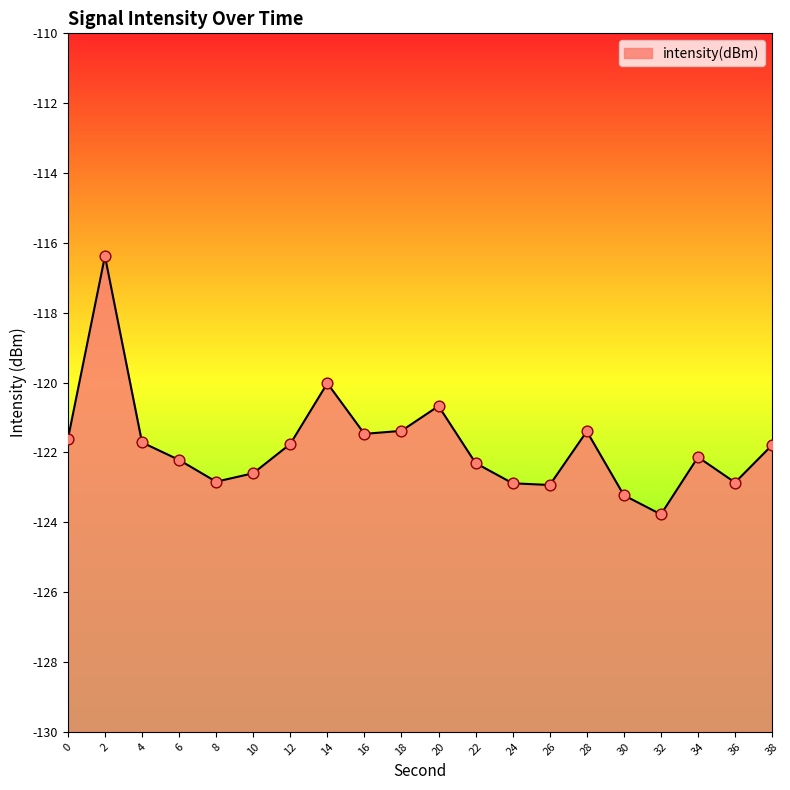

What is the change in value from 10 to 28?

+1.2